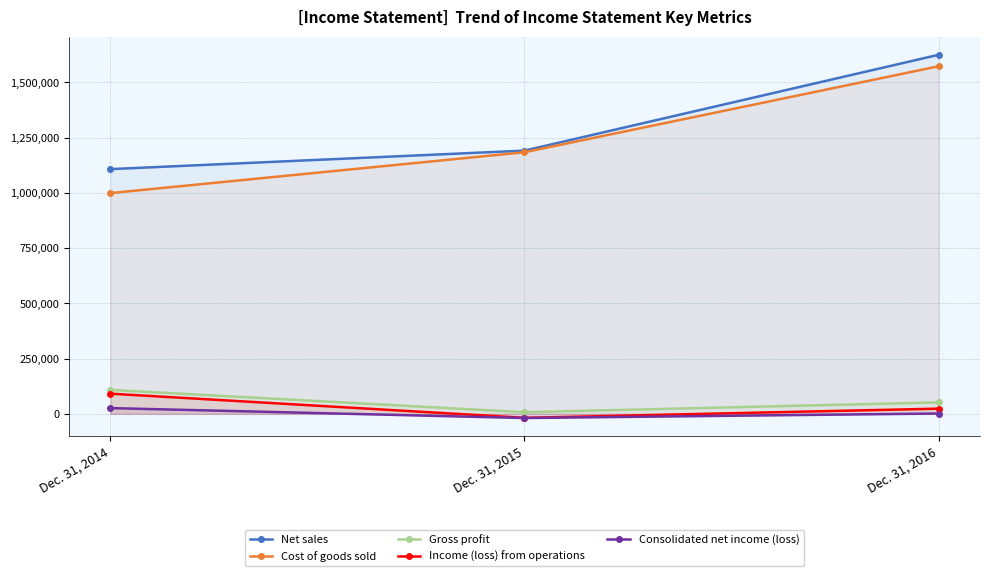

What is the maximum value shown in the chart?

1624758